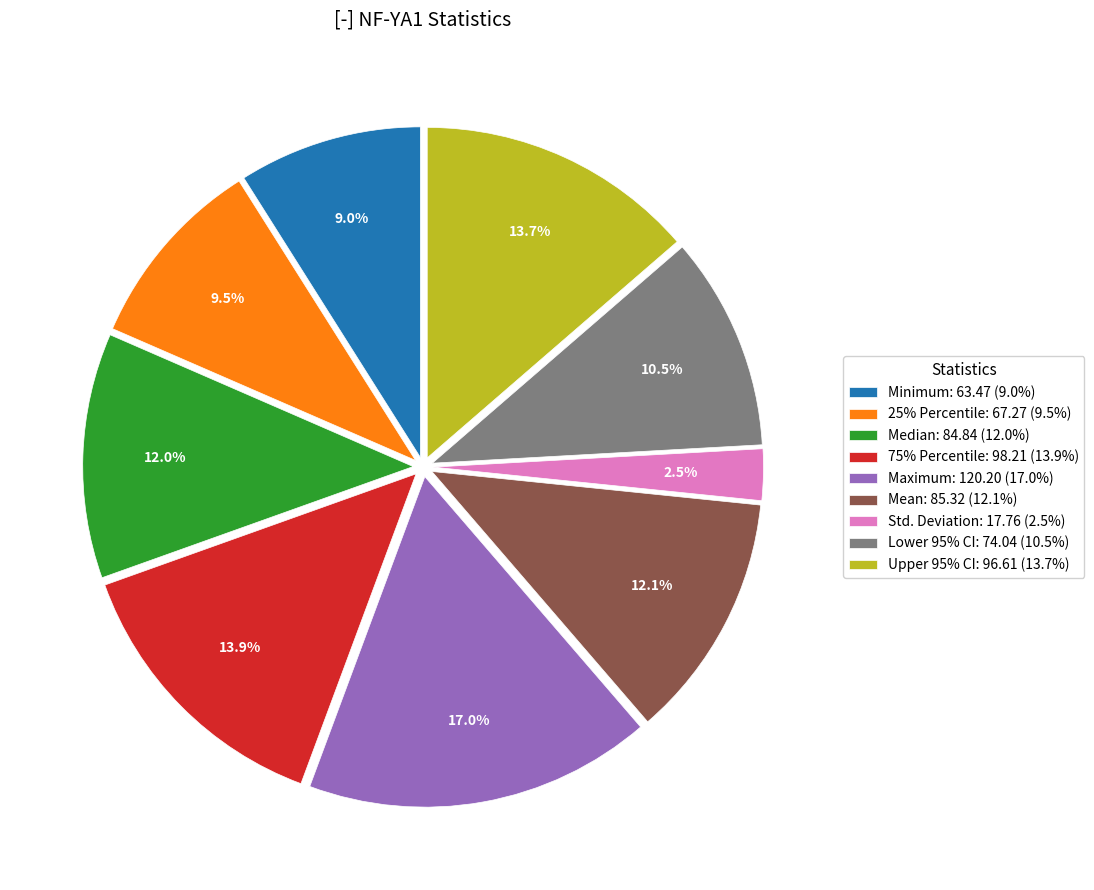

What is the smallest slice in the pie chart?

Std. Deviation